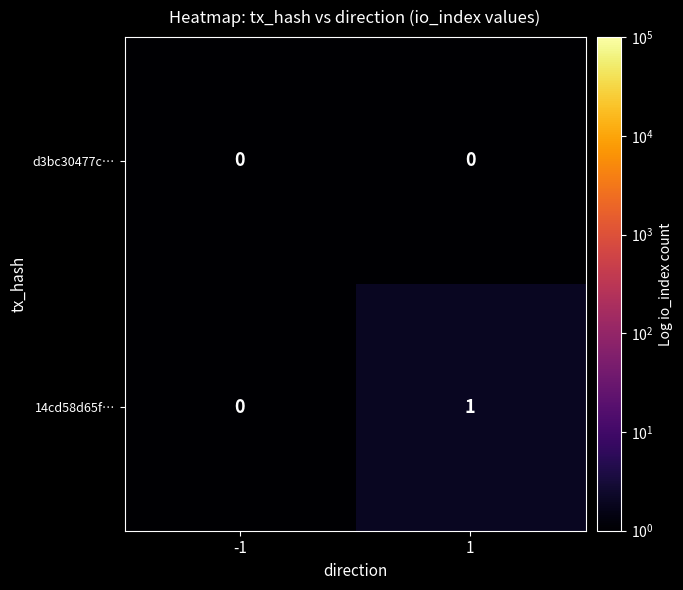

At 1, list the series in order from smallest to largest.

d3bc30477c…, 14cd58d65f…